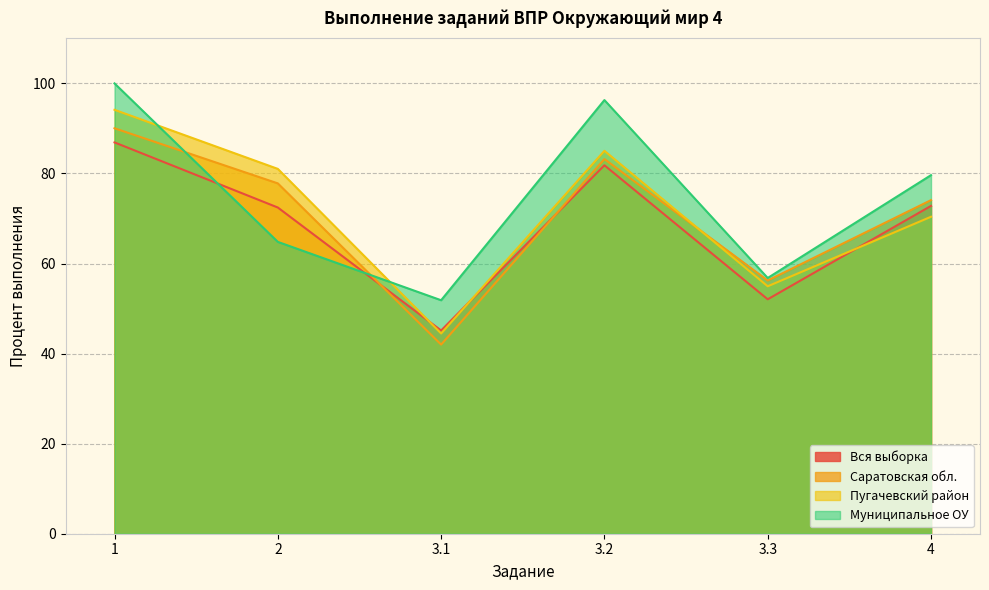

Between which two adjacent categories do Саратовская обл. and Муниципальное ОУ first intersect?

1 and 2